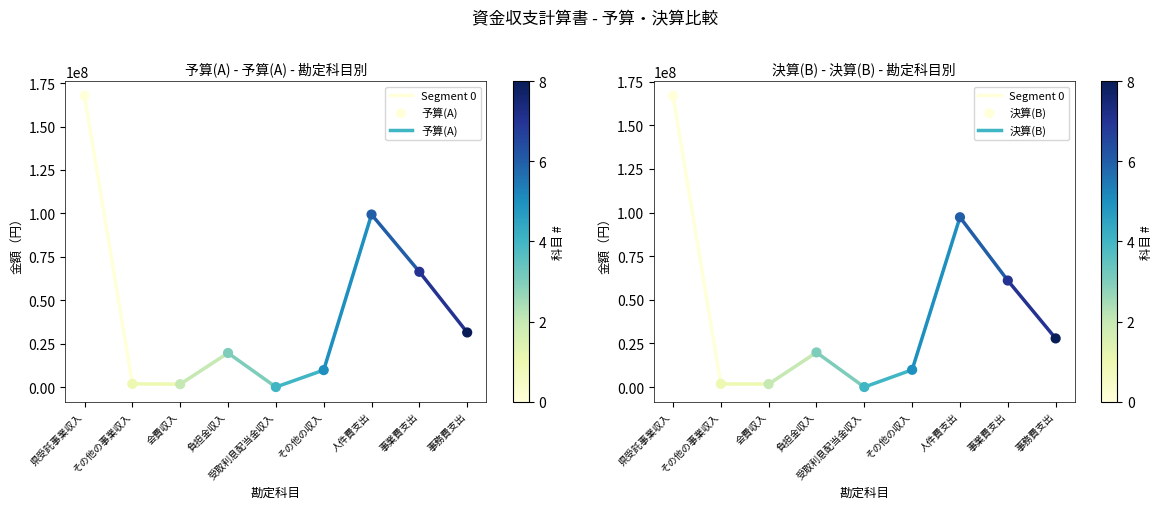

What are all the series names shown in the legend?

予算(A), 決算(B)